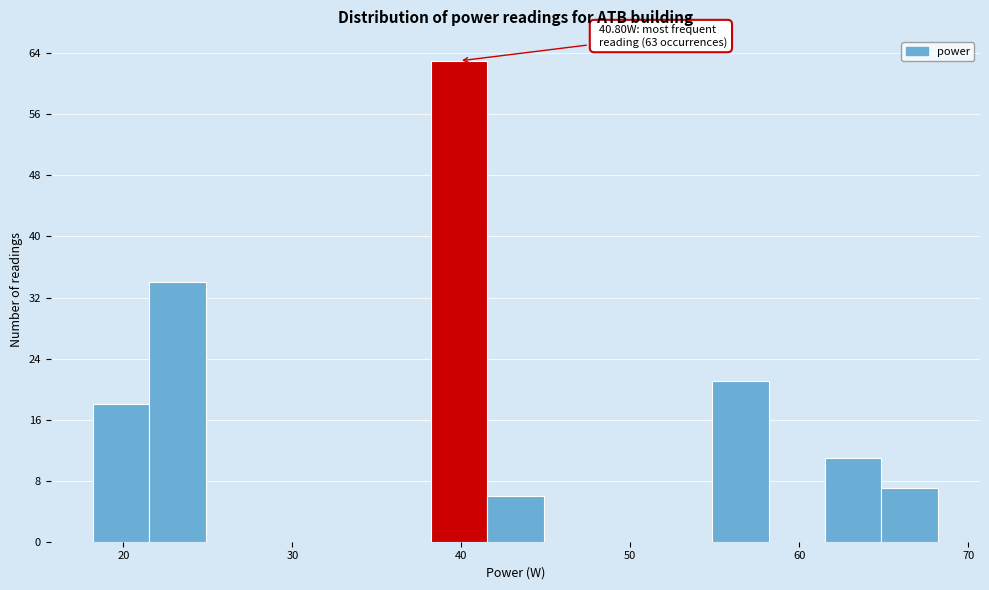

Read against the x-axis, roughly where is the centre of the tallest bar?

40